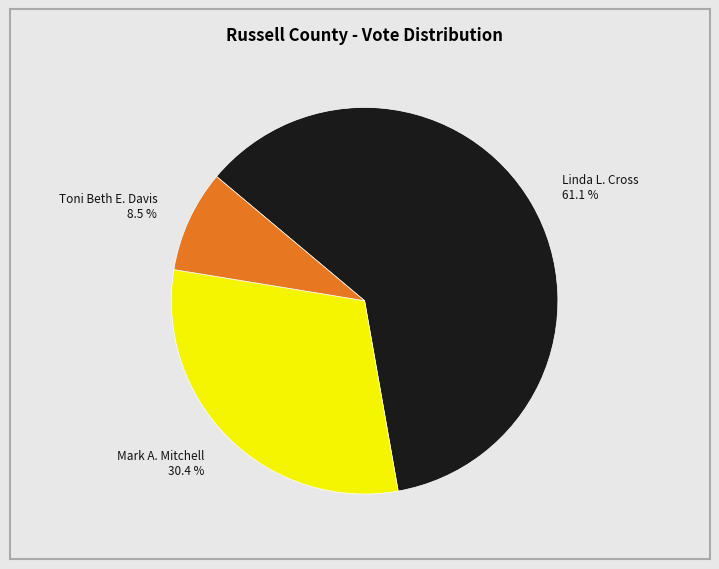

Rank the categories by value from lowest to highest.

Toni Beth E. Davis 8.5 %, Mark A. Mitchell 30.4 %, Linda L. Cross 61.1 %